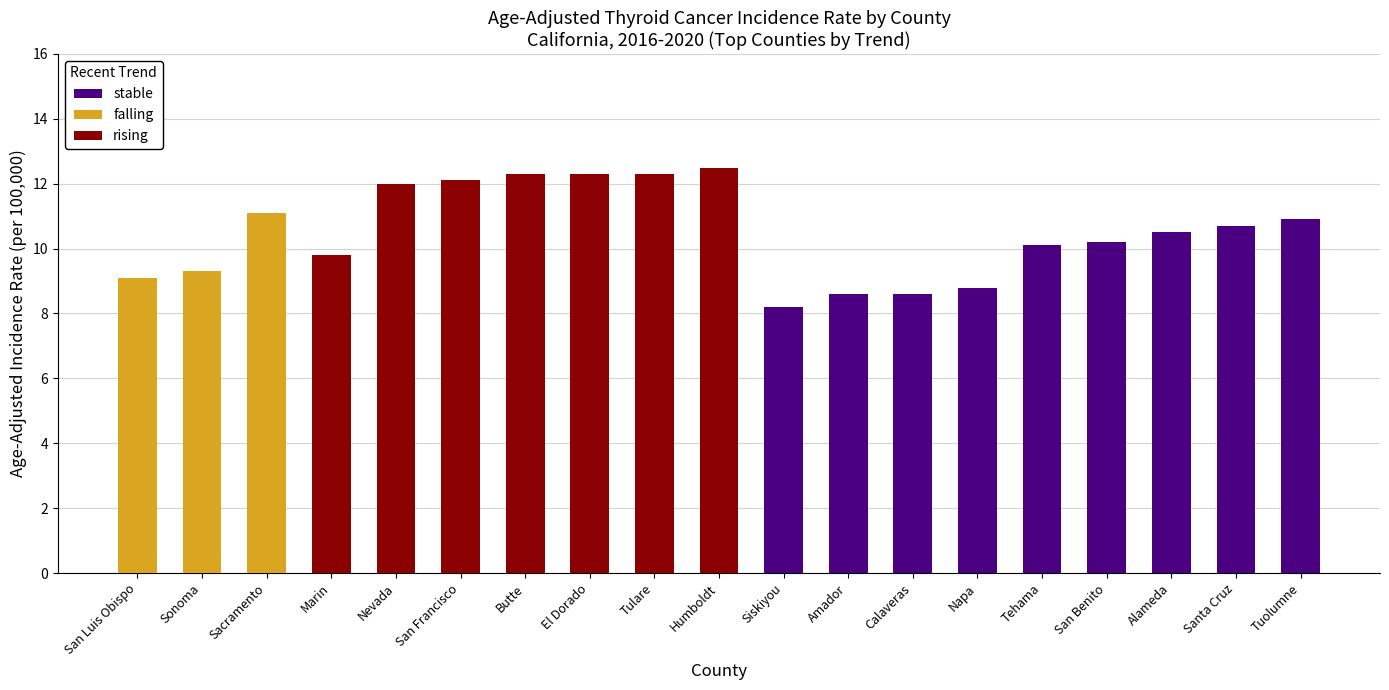

What is the label of the 4th bar from the left?

Marin